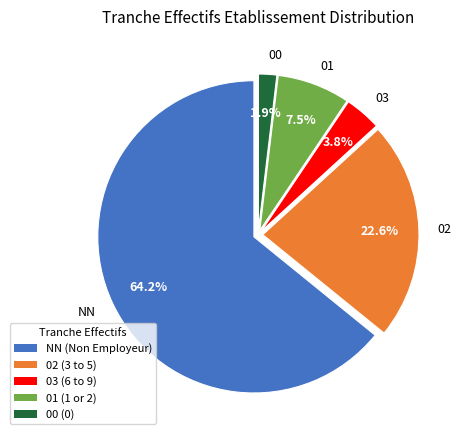

Combined, what portion of the pie is NN and 01?

71.7%